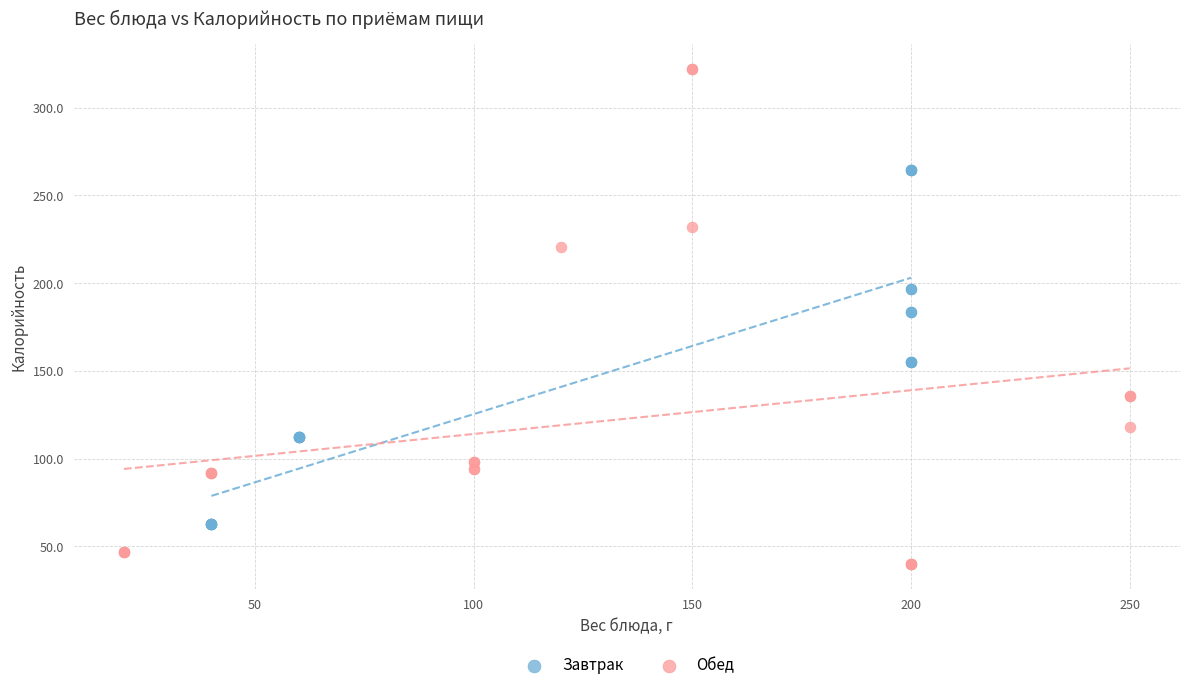

Which series reaches the minimum Y coordinate?

Обед